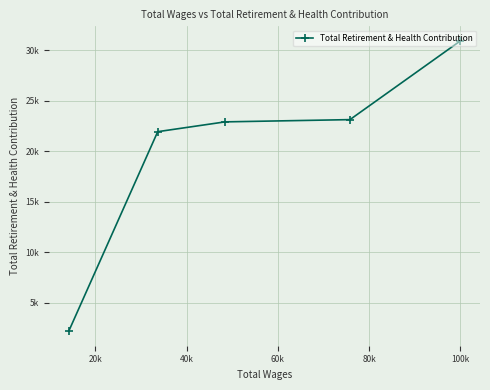

What is the difference between the maximum and minimum values?

28775